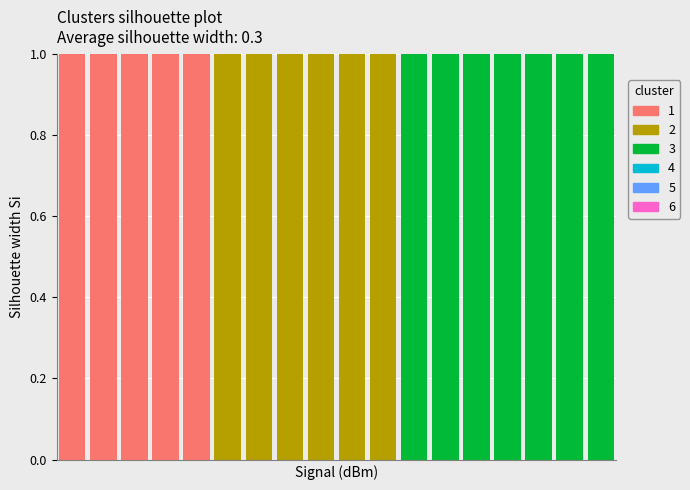

The SDS_P2 series shows 1.2 at 11. True or false?

False